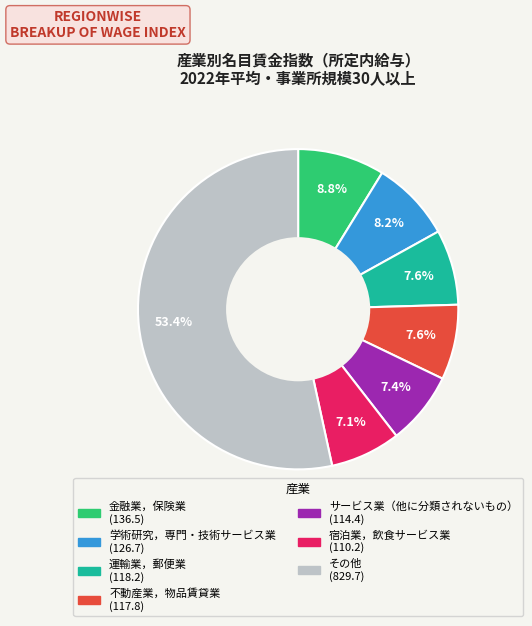

Is there a majority slice in this chart?

Yes